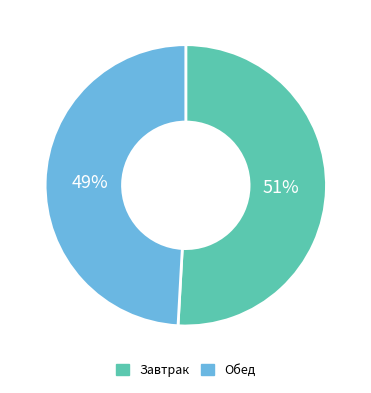

Between Обед and Завтрак, which is larger?

Завтрак